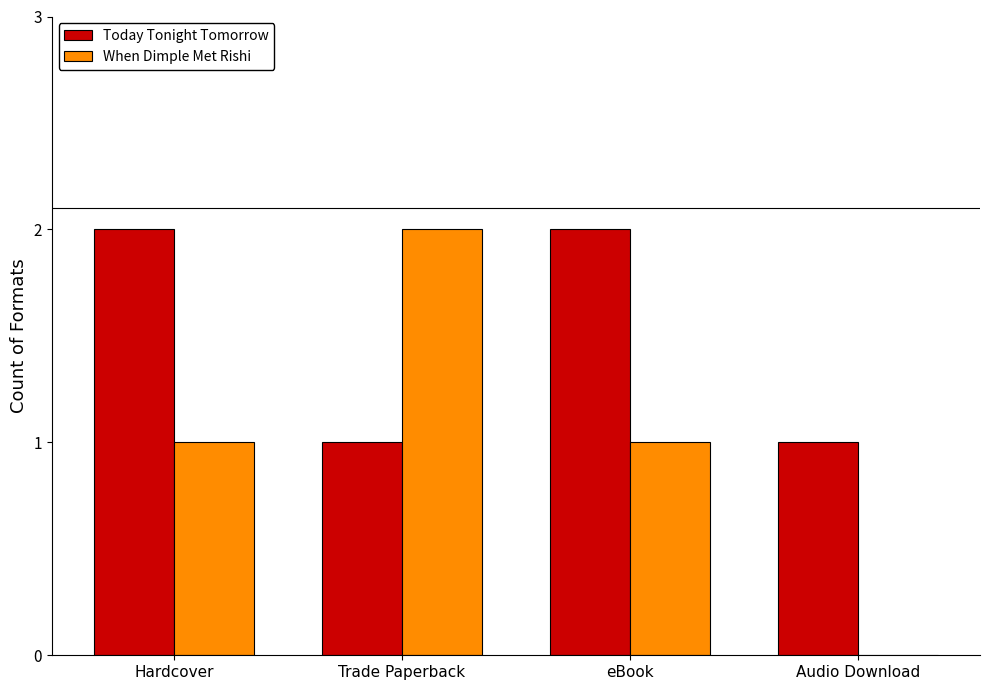

Count the number of data series in this chart.

2